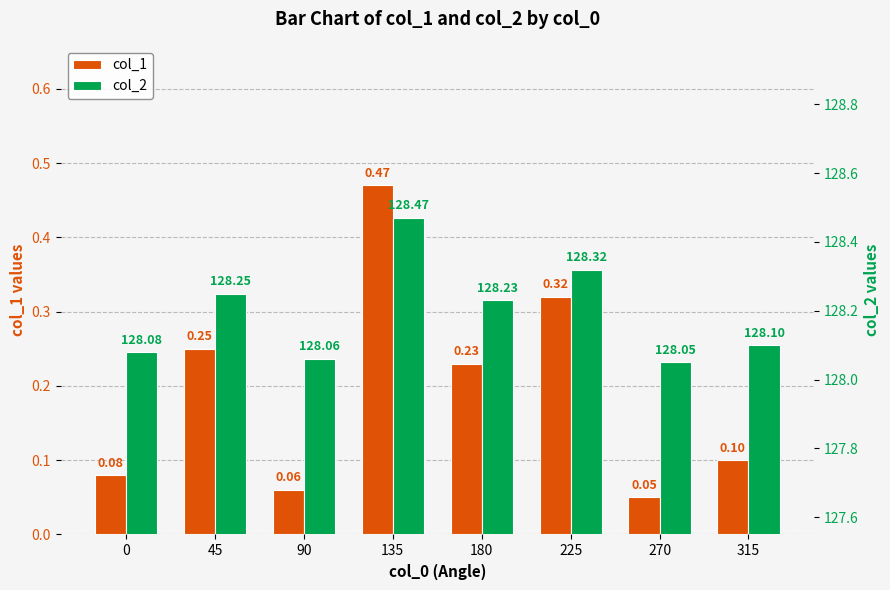

What is the maximum value shown in the chart?

128.5